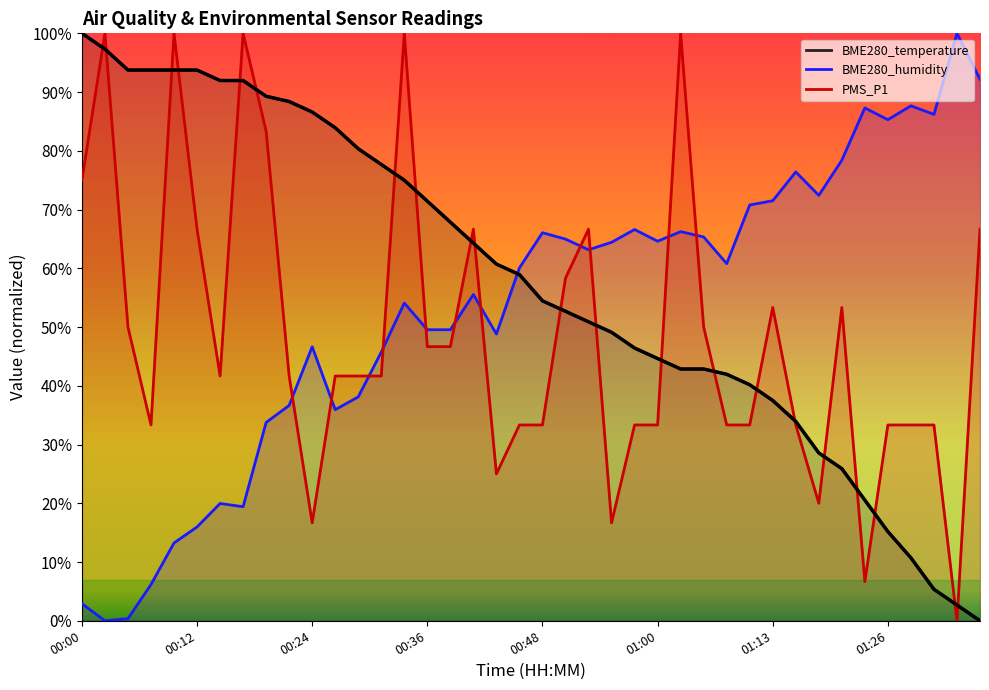

Read the value at 31.

0.3